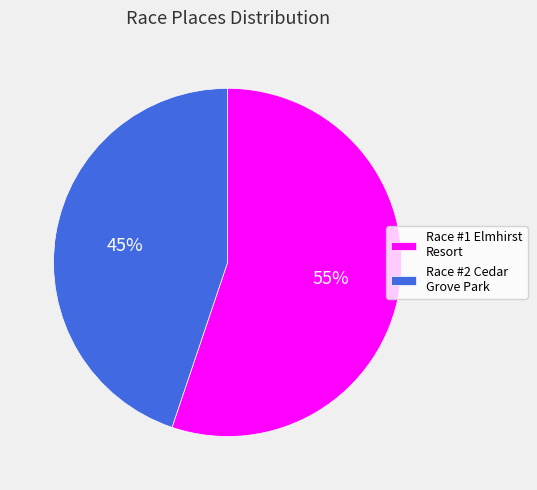

Which category has the biggest portion of the pie?

Race #1 Elmhirst Resort